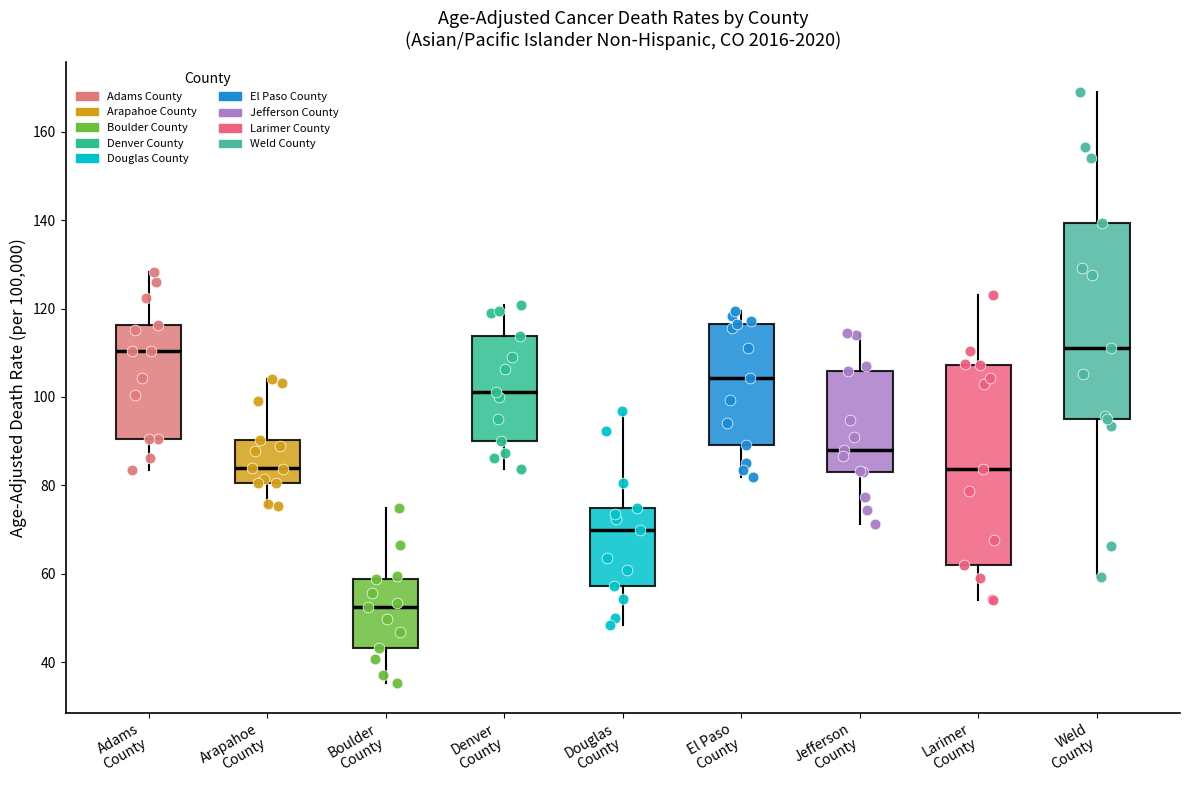

Reading left to right, read every box against the y-axis: the position of its median line, the range the box covers, and the ends of its whiskers. The values are not printed on the chart, so give them approximately, as read against the axis.

Adams County: median 110, box 90 to 116, whiskers 84 to 128
Arapahoe County: median 84, box 80 to 90, whiskers 76 to 104
Boulder County: median 52, box 44 to 58, whiskers 36 to 76
Denver County: median 102, box 90 to 114, whiskers 84 to 120
Douglas County: median 70, box 58 to 74, whiskers 48 to 96
El Paso County: median 104, box 90 to 116, whiskers 82 to 120
Jefferson County: median 88, box 82 to 106, whiskers 72 to 114
Larimer County: median 84, box 62 to 108, whiskers 54 to 124
Weld County: median 112, box 94 to 140, whiskers 60 to 170